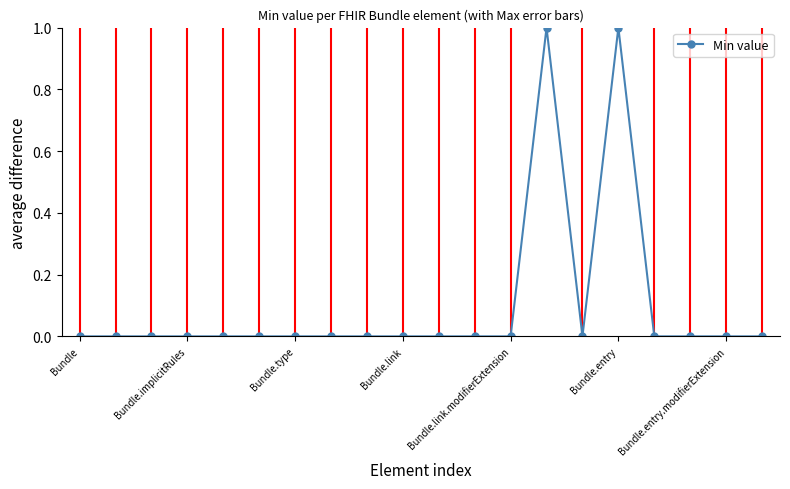

True or false: Min value has a value of 0 at Bundle.type.

True